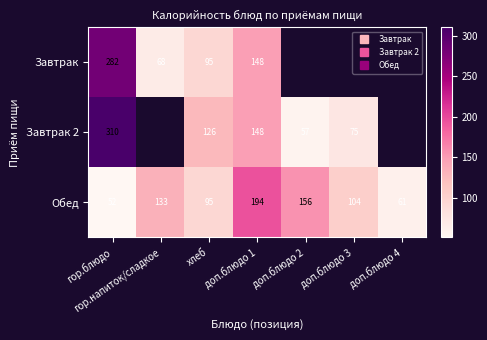

Is the value of Завтрак 2 at гор.блюдо greater than the value of Обед at гор.блюдо?

Yes